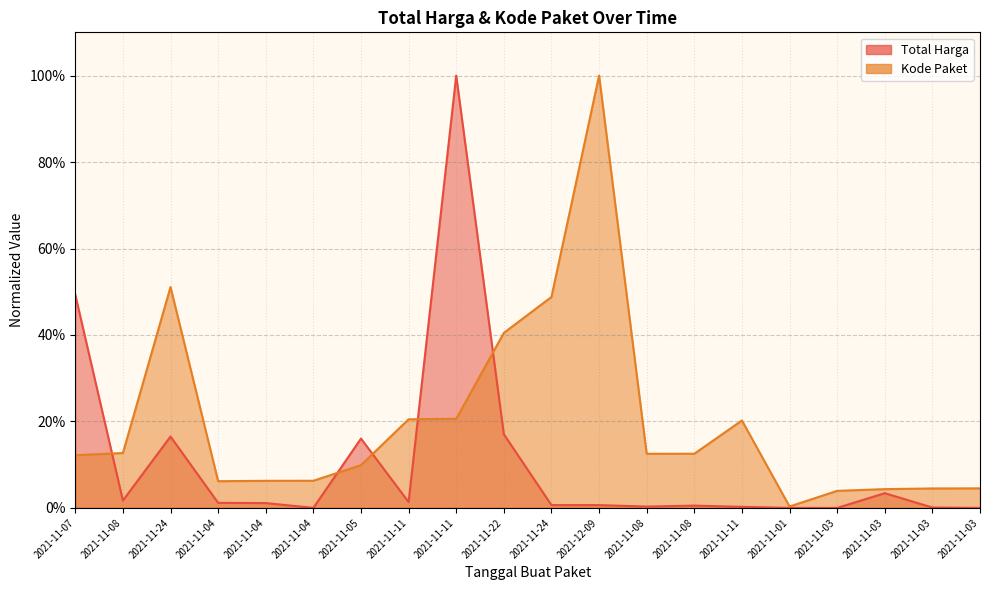

Where do Kode Paket and Total Harga first cross each other?

2021-11-07 and 2021-11-08